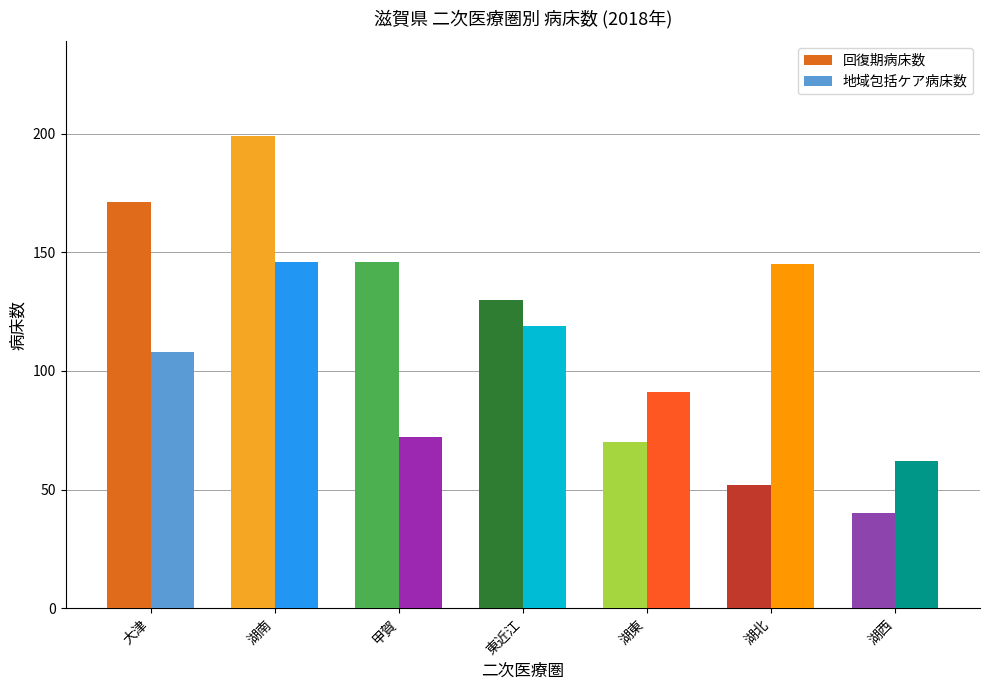

List the series in order of their overall mean, lowest first.

地域包括ケア病床数, 回復期病床数